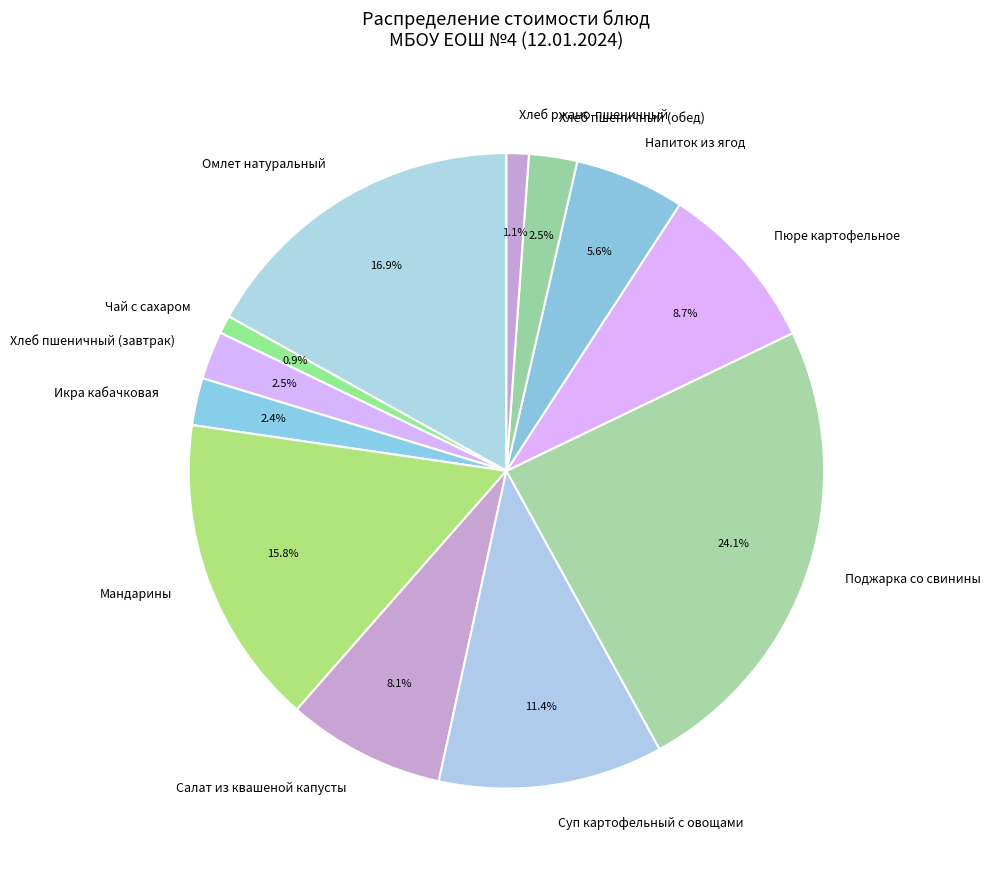

Is it true that Пюре картофельное is 9% of the pie?

True